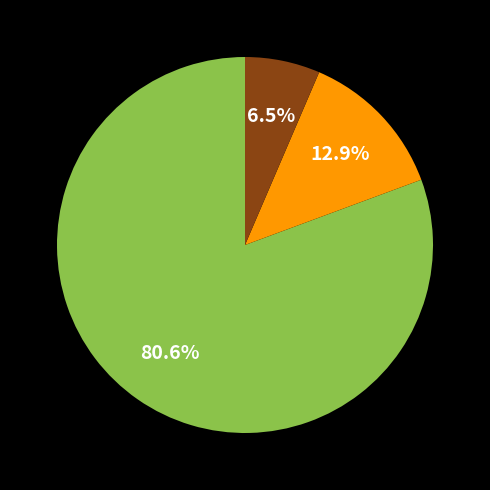

Is there a majority slice in this chart?

Yes